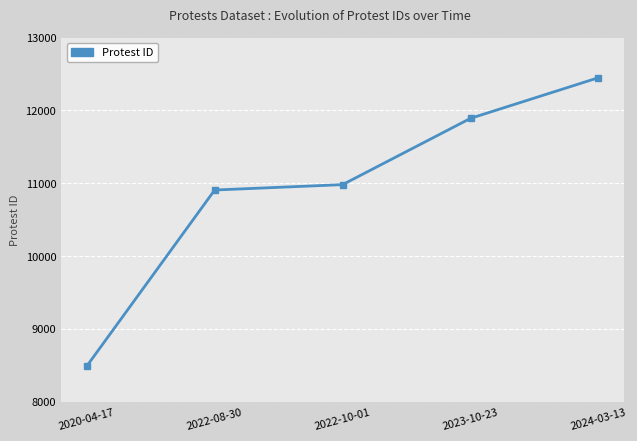

What is the sum of all values?

54712